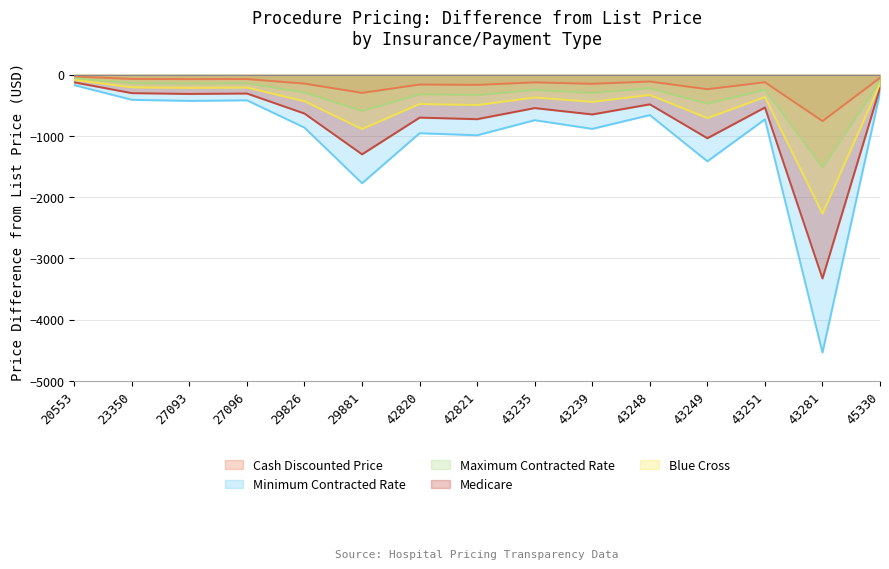

Where is the first local minimum for Minimum Contracted Rate?

27093